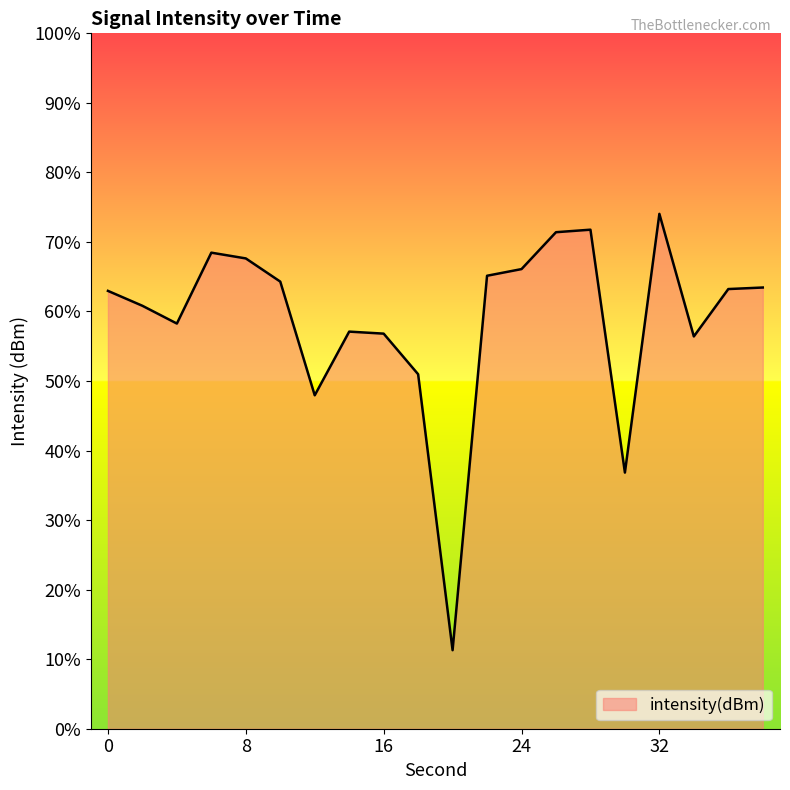

Does the chart display data point markers on the line(s)?

No